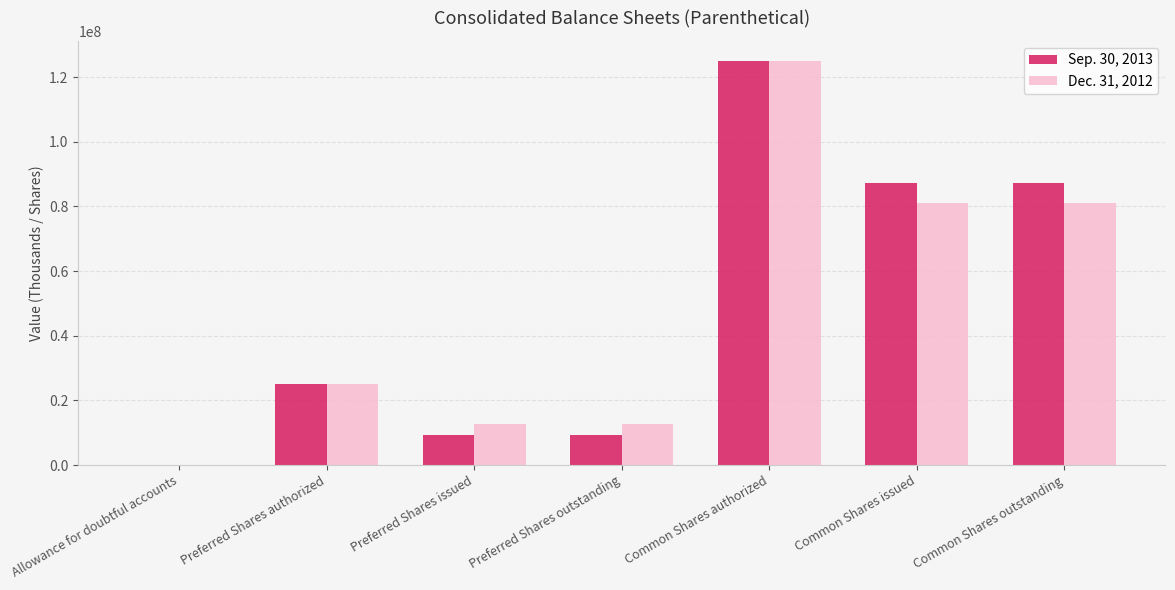

What is the maximum value shown in the chart?

125000000